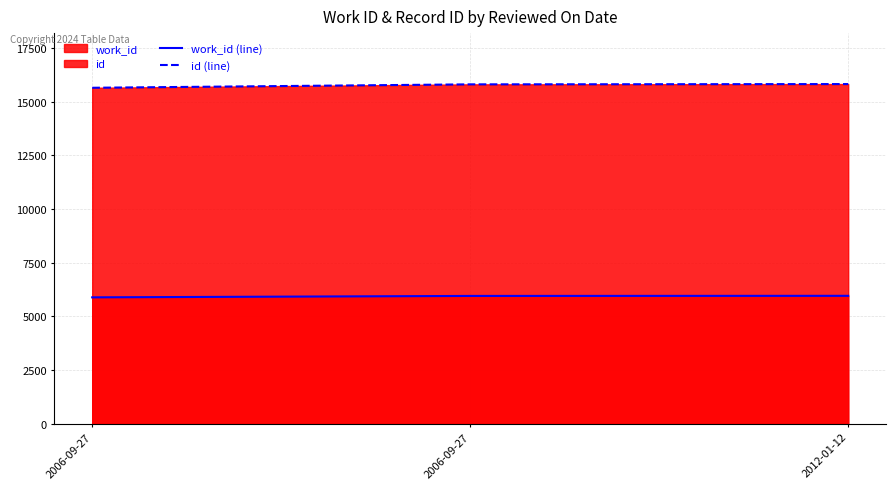

Between 2006-09-27 and 2006-09-27, which series saw the biggest shift?

id (line)